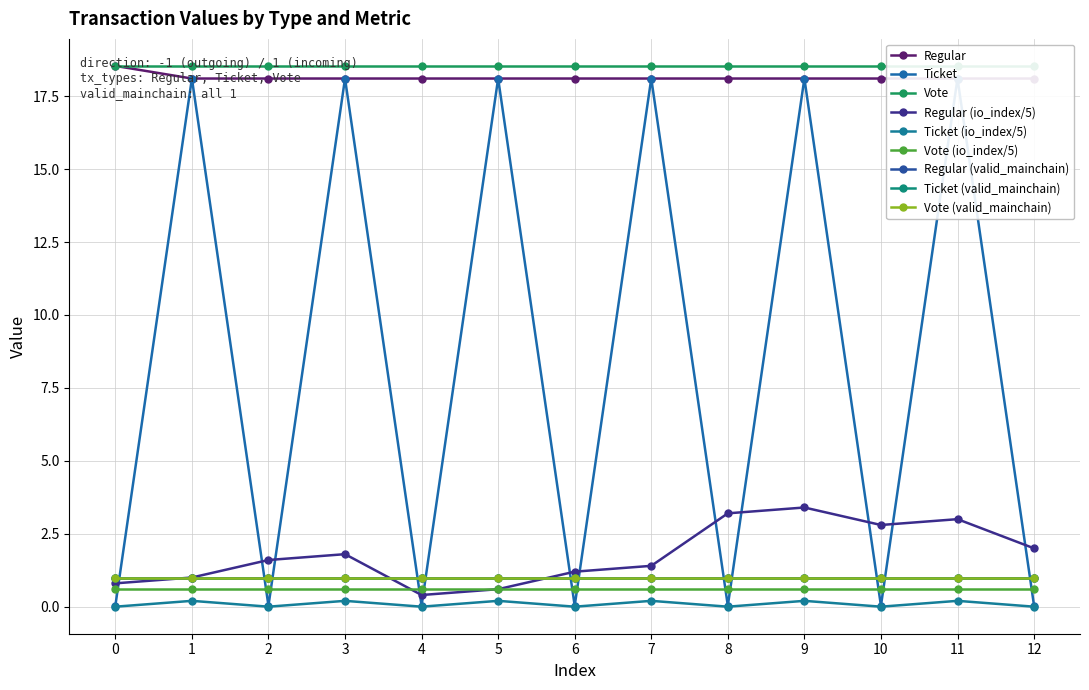

What is the spread (max minus min) of values at 4?

18.1